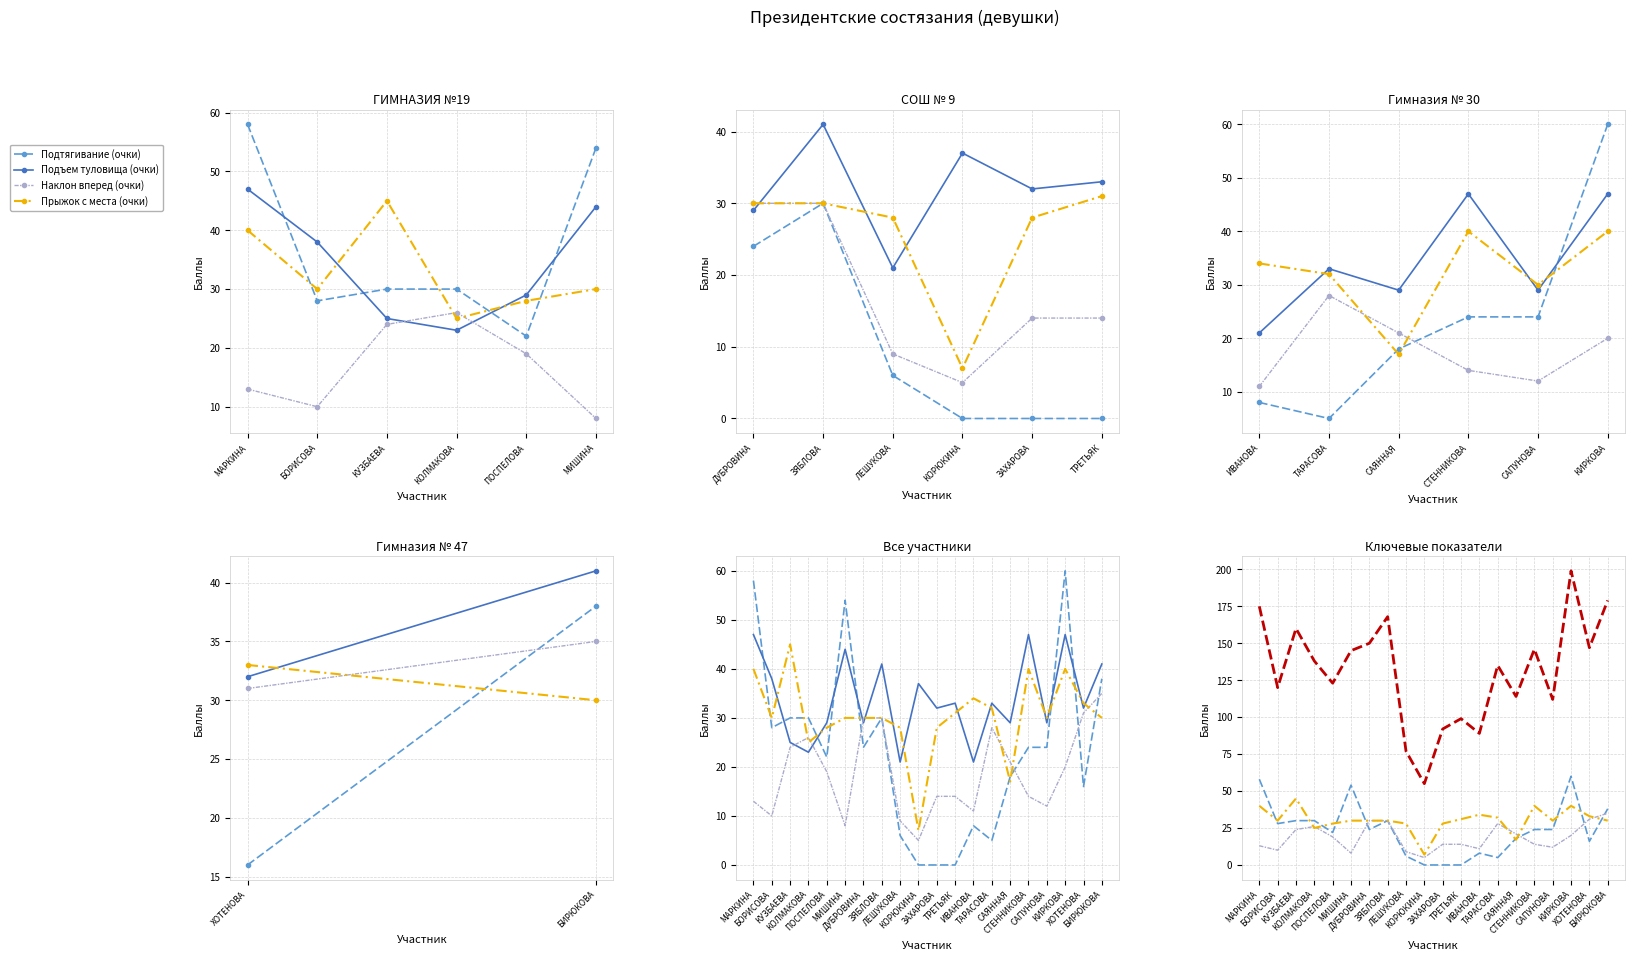

What is the minimum value for Сумма баллов?

55